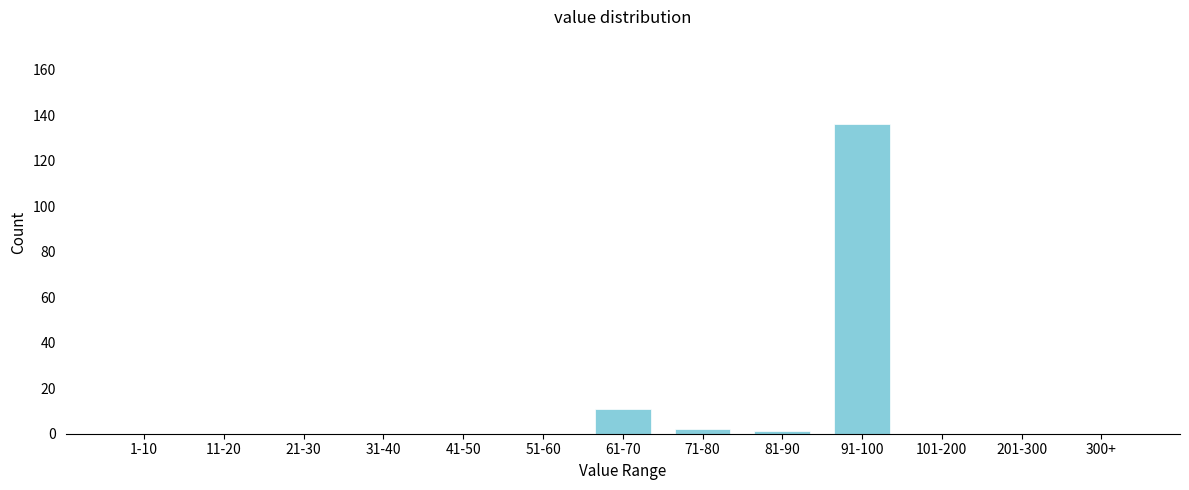

Reading right to left, list all the values displayed in this chart.

300+=0	201-300=0	101-200=0	91-100=136	81-90=1	71-80=2	61-70=11	51-60=0	41-50=0	31-40=0	21-30=0	11-20=0	1-10=0